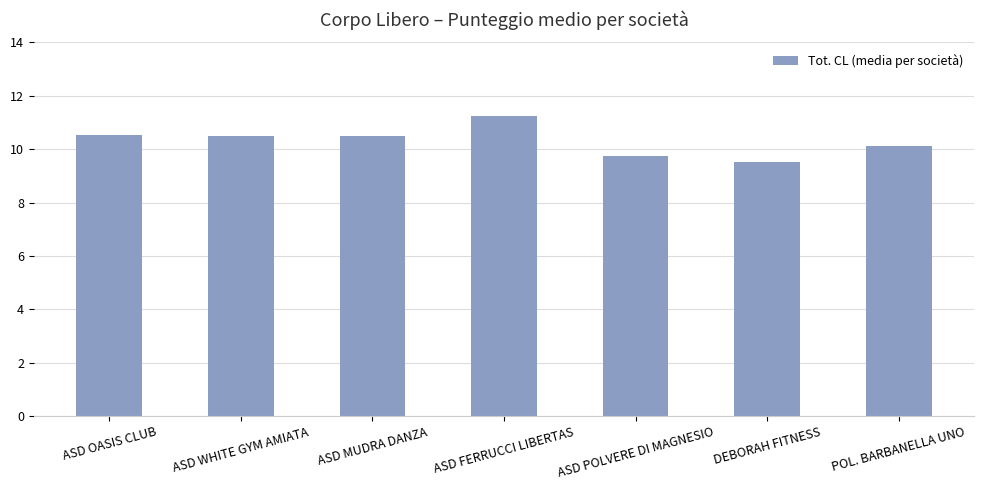

What is the label of the 3rd bar from the left?

ASD MUDRA DANZA